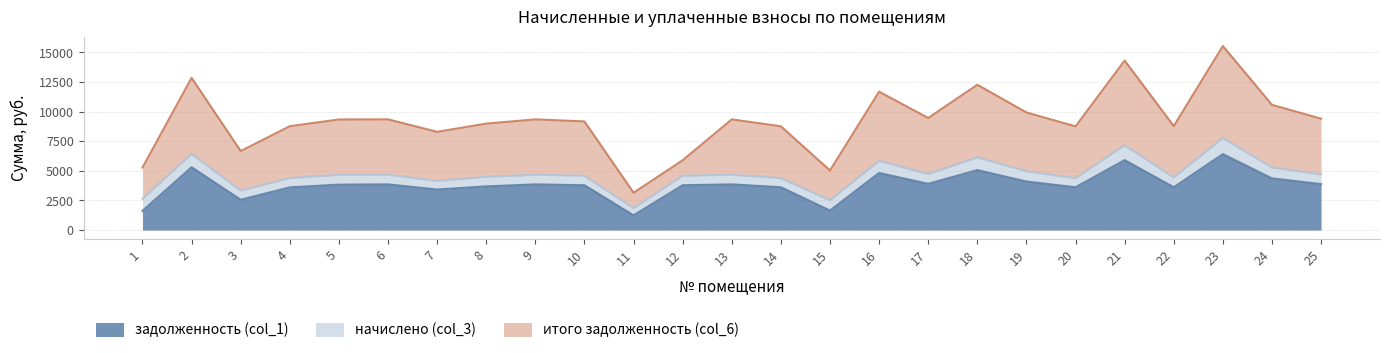

True or false: итого задолженность (col_6) and начислено (col_3) cross at least once.

False